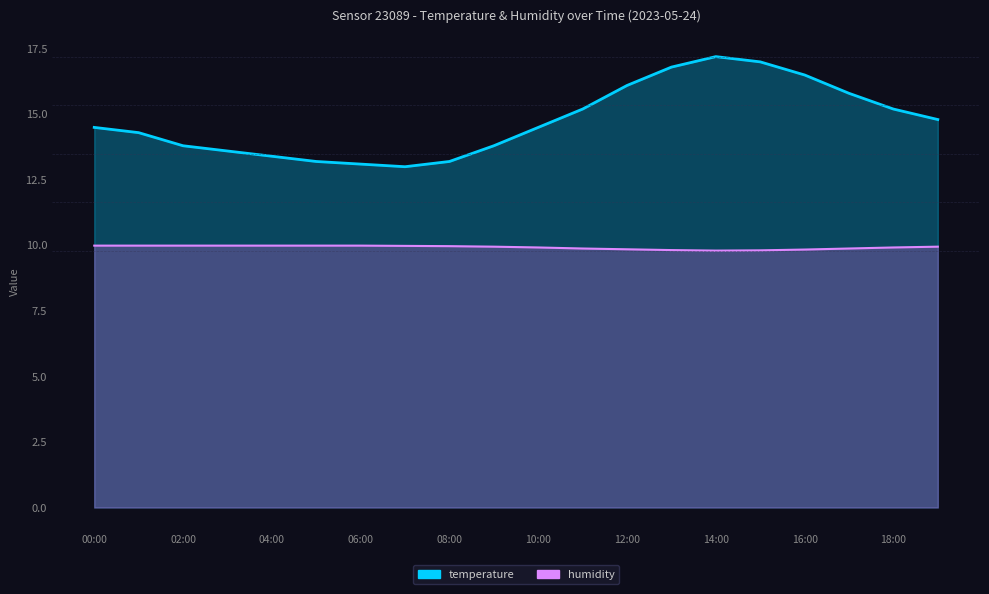

At which label does temperature reach its peak?

14:00